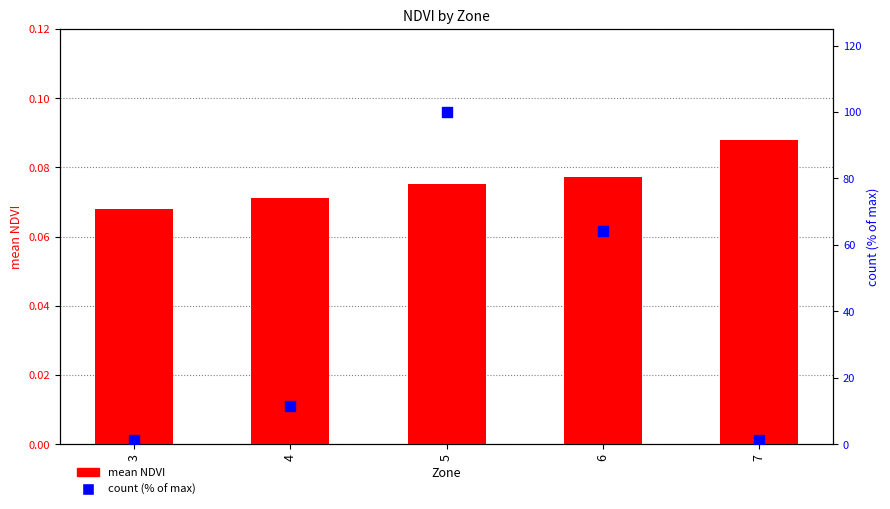

Which series has the widest spread of Y values?

count (% of max)